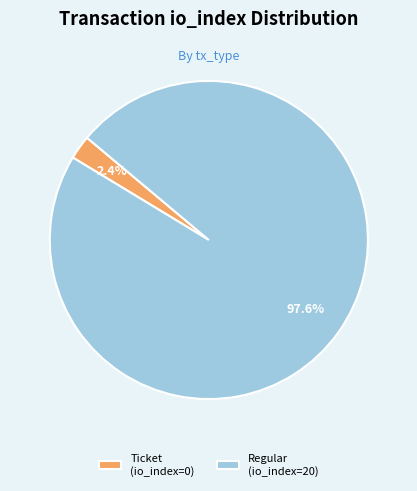

Is there a majority slice in this chart?

Yes